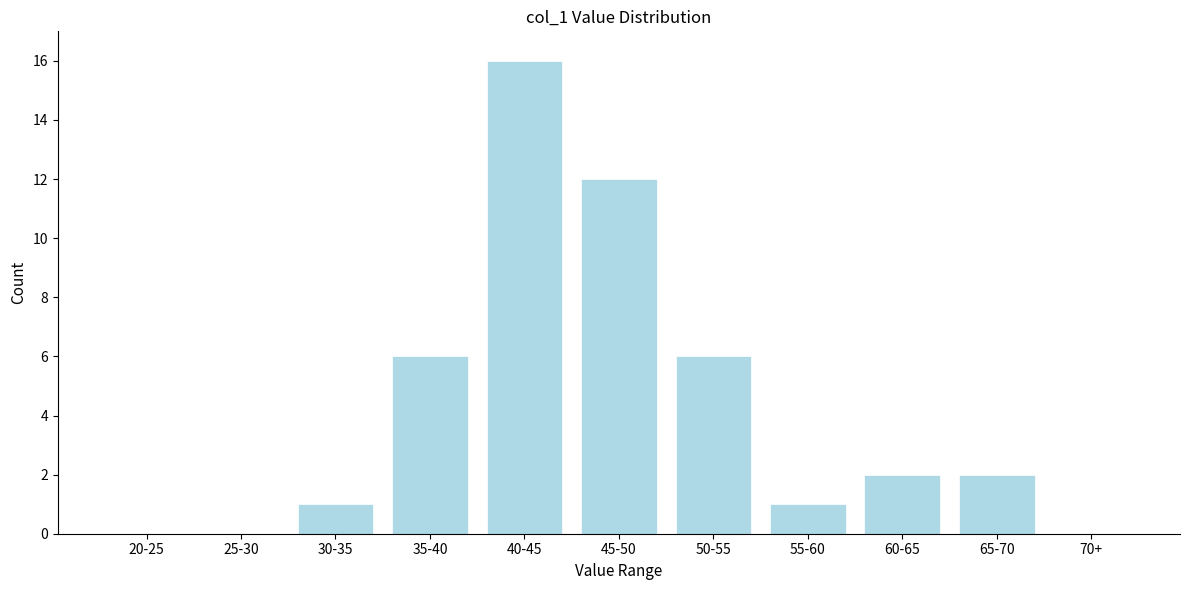

Reading right to left, list all the values displayed in this chart.

70+=0	65-70=2	60-65=2	55-60=1	50-55=6	45-50=12	40-45=16	35-40=6	30-35=1	25-30=0	20-25=0